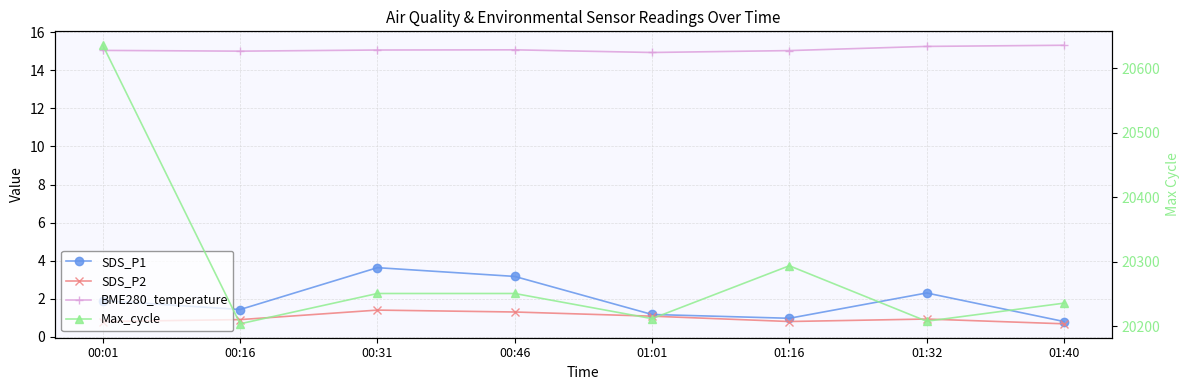

What is the approximate value of BME280_temperature at 01:16?

15.0